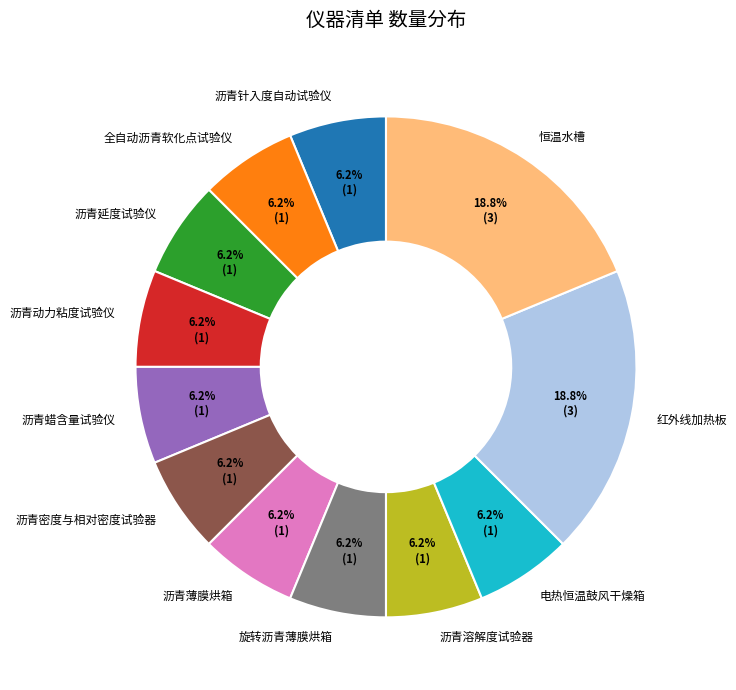

Which has a higher value, 红外线加热板 or 沥青溶解度试验器?

红外线加热板